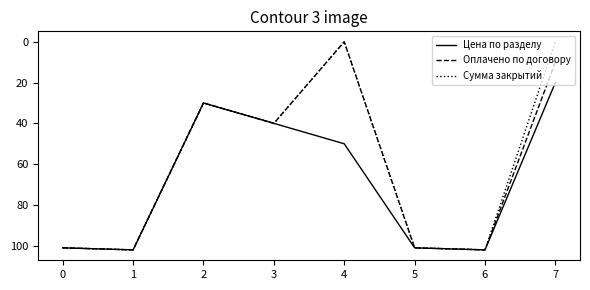

What are all the series names shown in the legend?

Цена по разделу, Оплачено по договору, Сумма закрытий